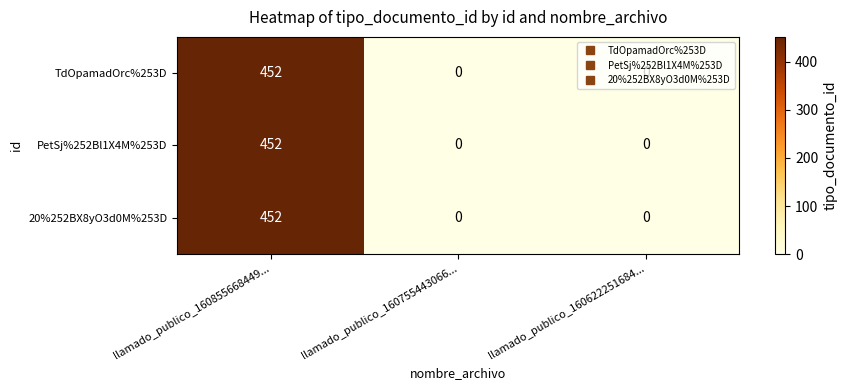

At how many categories does at least one series exceed 350?

1